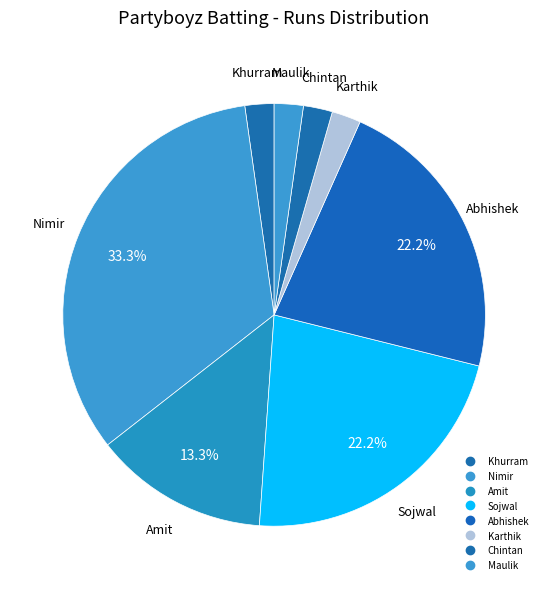

How many slices are in this pie chart?

8